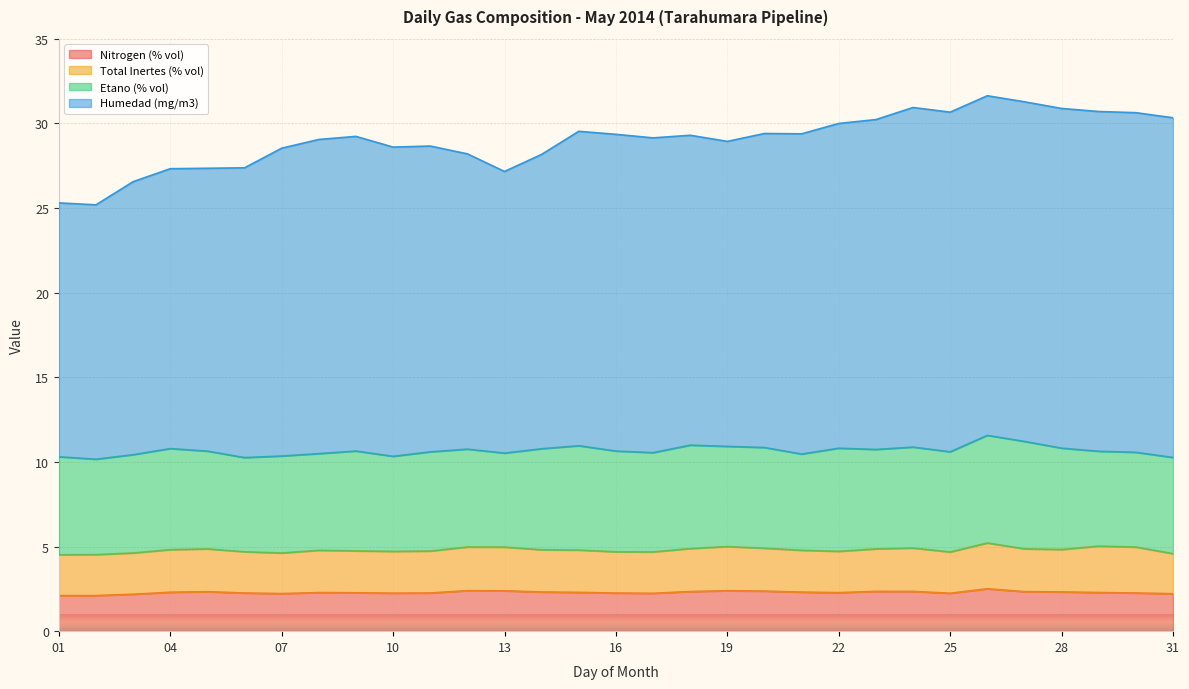

At how many categories does at least one series exceed 9?

31